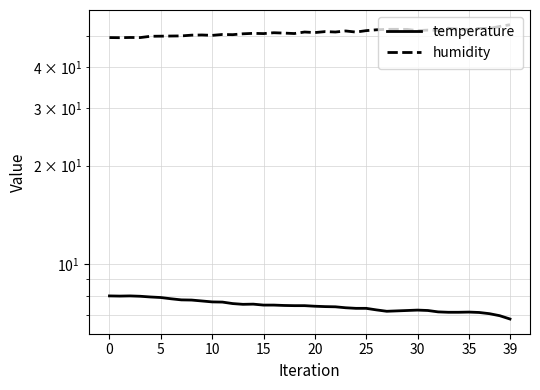

Does the chart have visible grid lines?

Yes